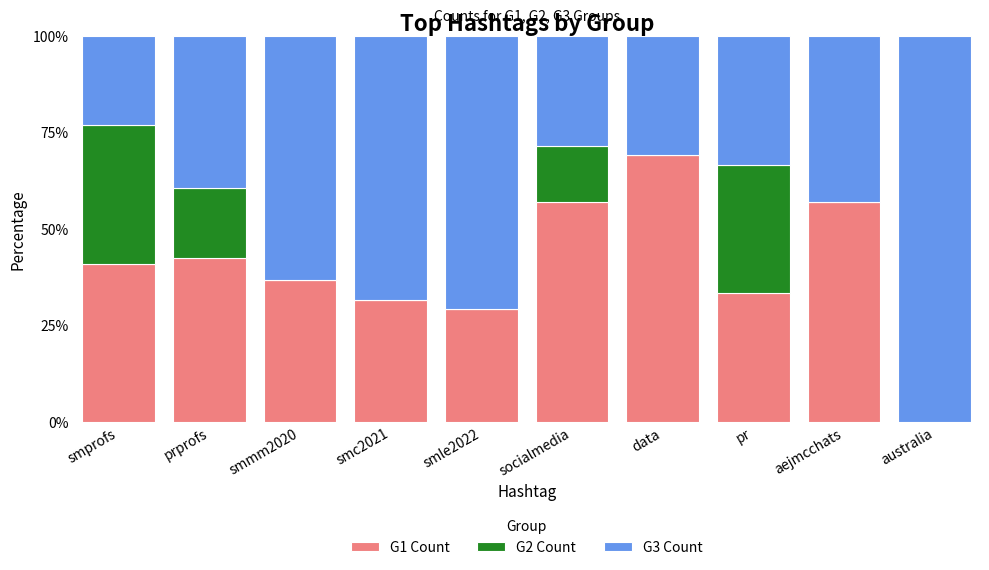

What is the total value across all series at prprofs?

100.0